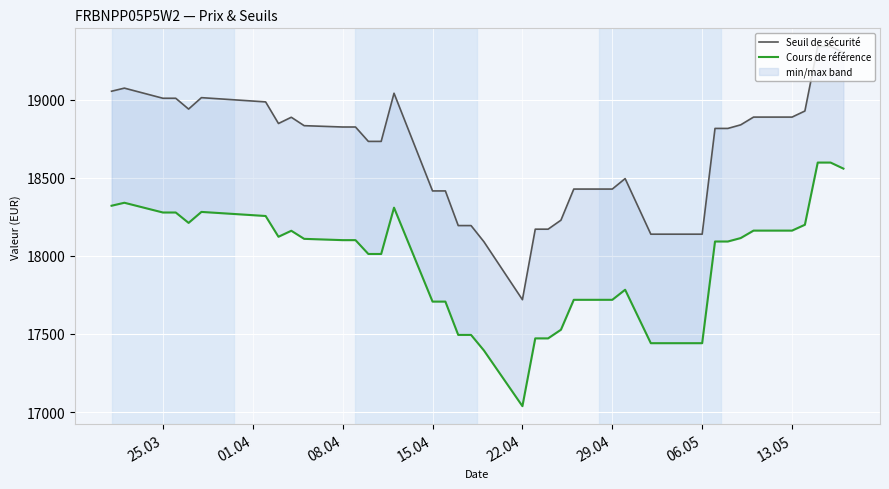

At how many categories does at least one series exceed 18243?

29